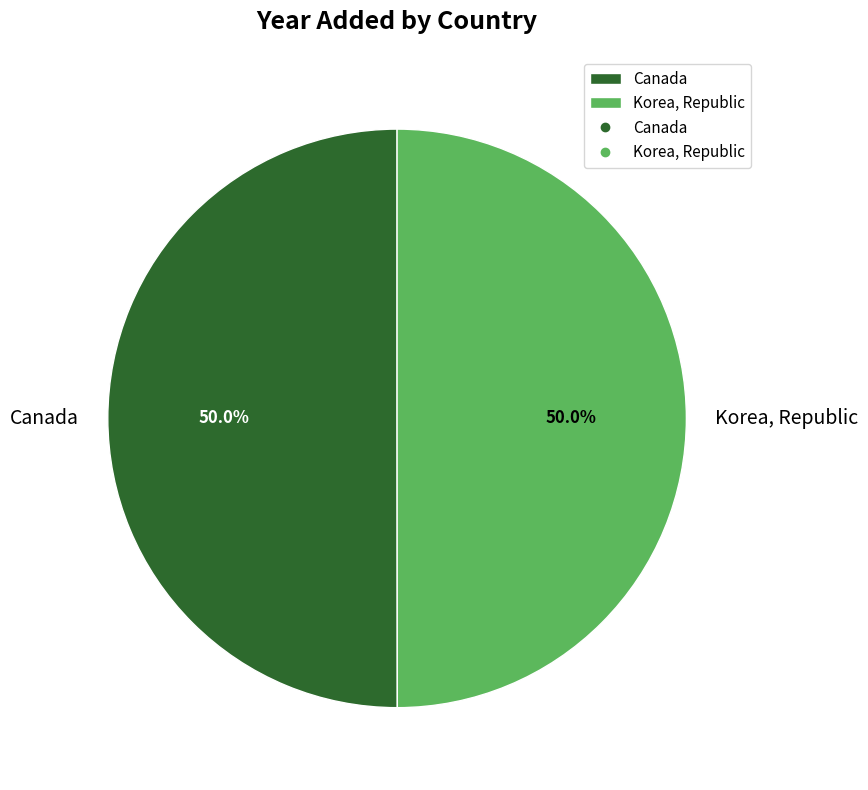

The Korea, Republic slice represents 44% of the pie. True or false?

False